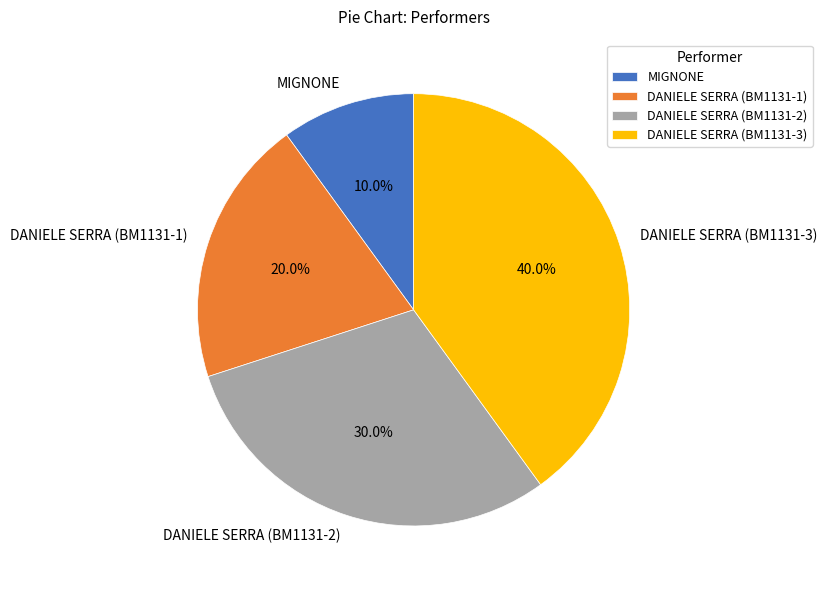

Combined, what portion of the pie is DANIELE SERRA (BM1131-1) and DANIELE SERRA (BM1131-2)?

50.0%